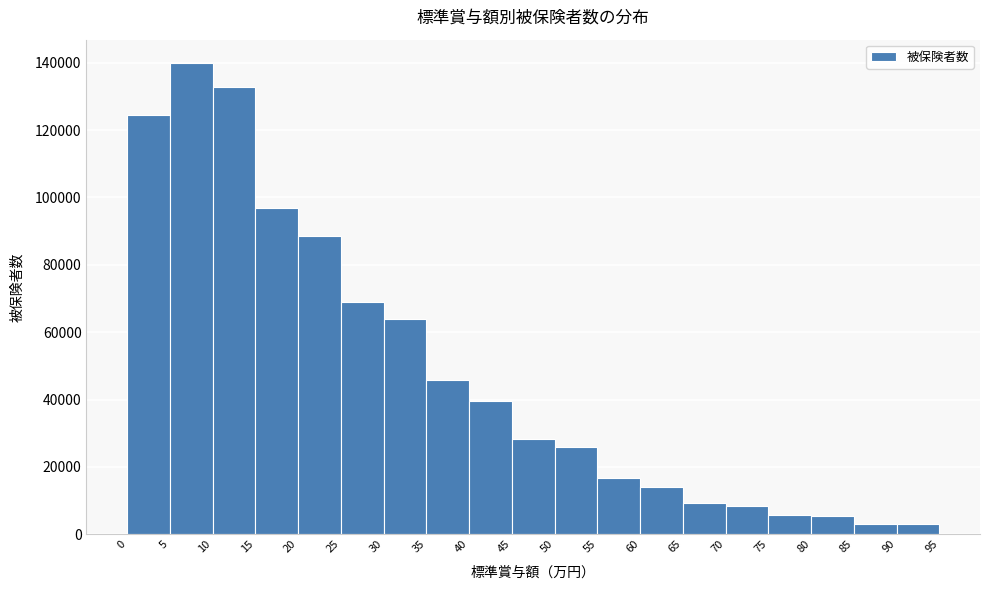

Reading left to right, transcribe this chart: for each bar, give the range it covers on the x-axis and its height. The values are not printed on the chart, so give them approximately, as read against the axis.

0 to 5: 124000
5 to 10: 140000
10 to 15: 132000
15 to 20: 96000
20 to 25: 88000
25 to 30: 70000
30 to 35: 64000
35 to 40: 46000
40 to 45: 40000
45 to 50: 28000
50 to 55: 26000
55 to 60: 16000
60 to 65: 14000
65 to 70: 10000
70 to 75: 8000
75 to 80: 6000
80 to 85: 6000
85 to 90: 4000
90 to 95: 4000